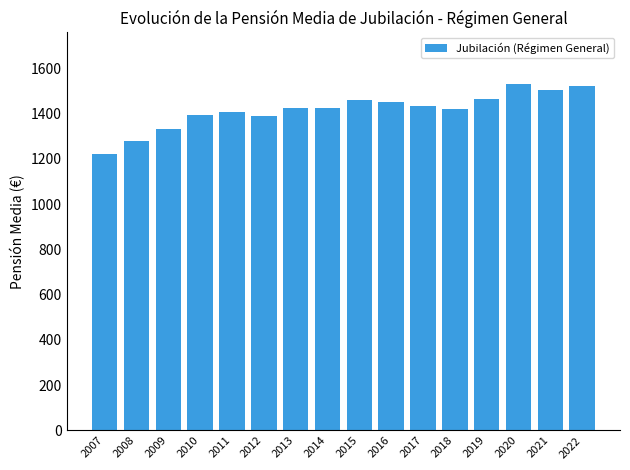

Is it true that the value at 2018 is 2466.0?

False